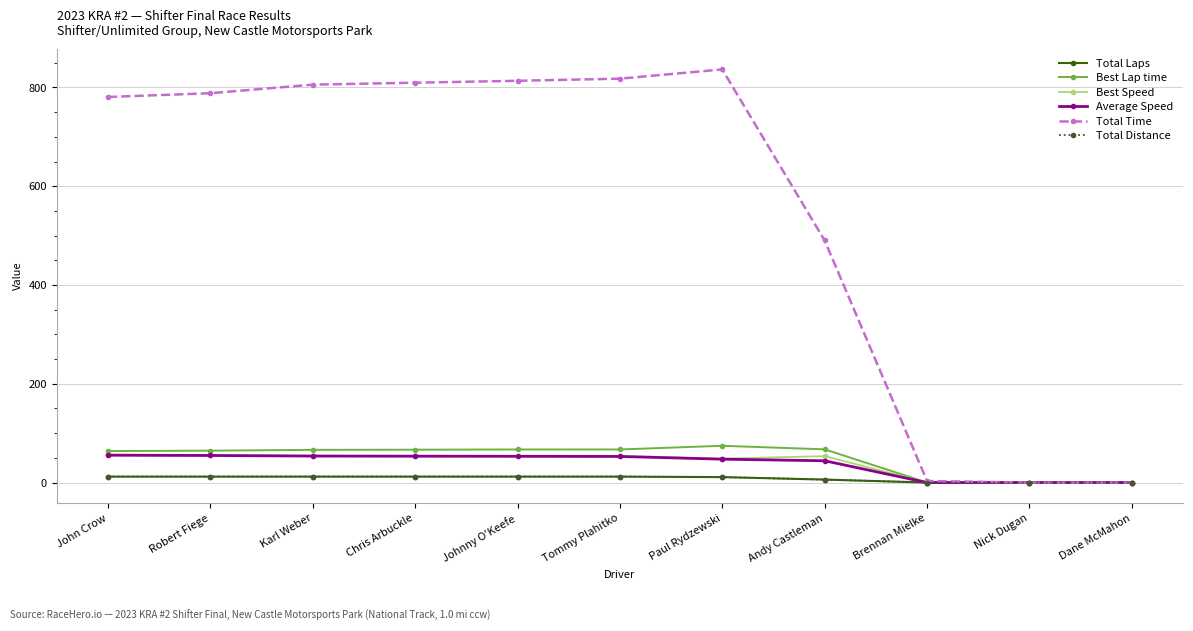

True or false: Best Speed has more than 1 interior local peaks.

False